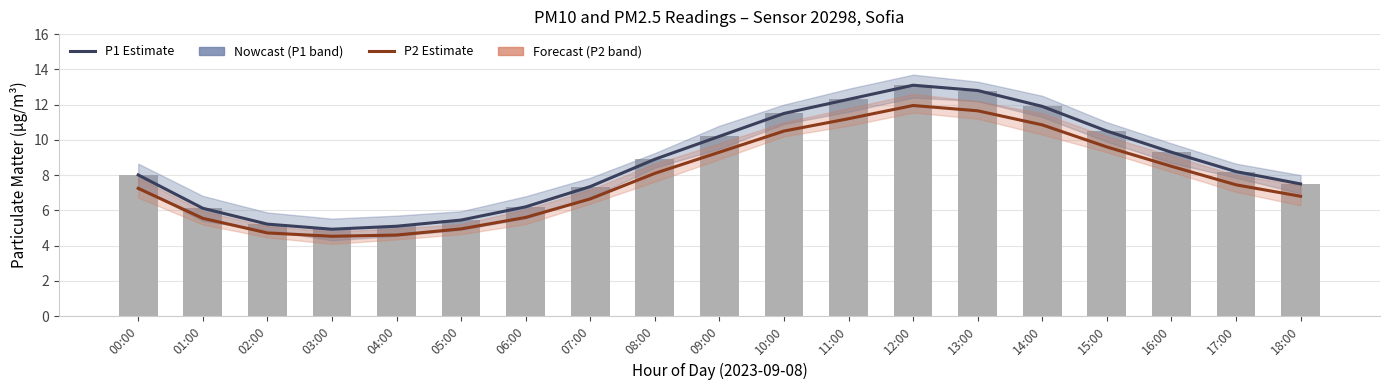

Between 08:00 and 17:00, which series saw the biggest shift?

P1 (PM10)